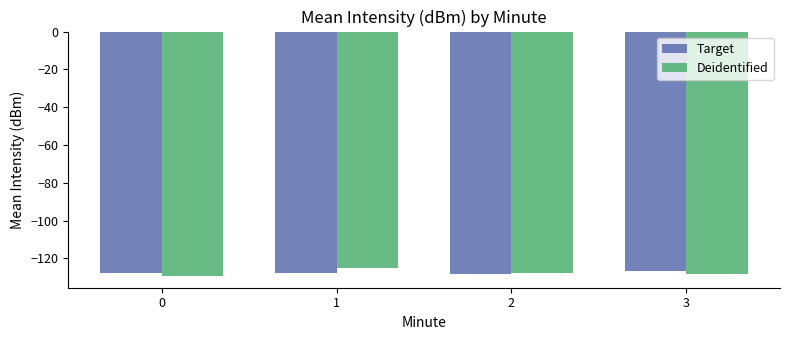

What is the value of the Deidentified bar at the 2nd from the left?

-125.3